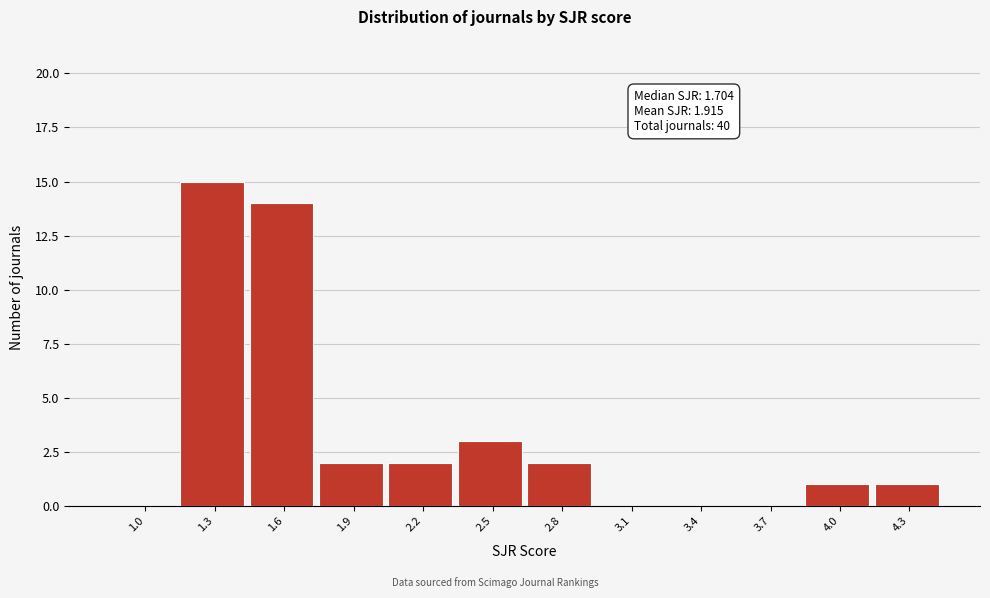

Reading right to left, extract all data points from this chart.

4.3=1	4.0=1	3.7=0	3.4=0	3.1=0	2.8=2	2.5=3	2.2=2	1.9=2	1.6=14	1.3=15	1.0=0